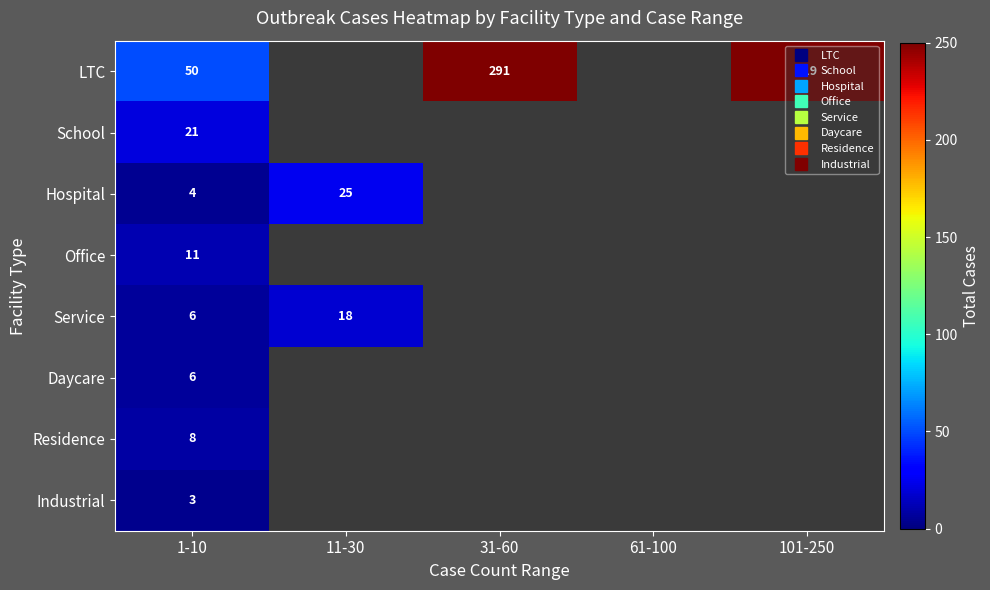

How many values in Daycare are above zero?

1